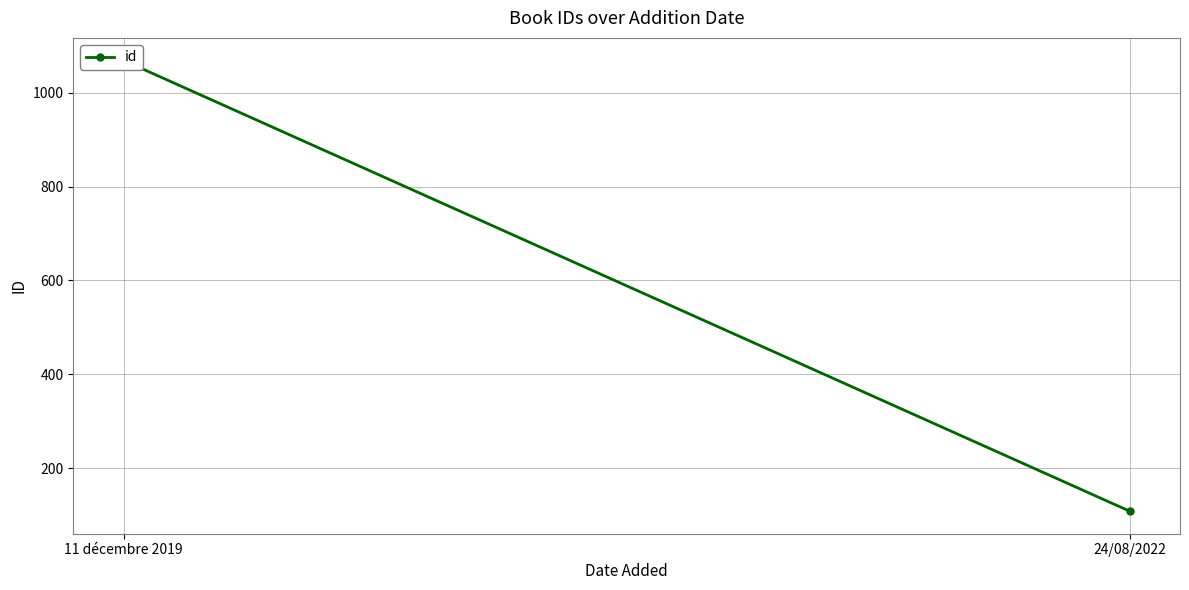

What is the approximate value at 11 décembre 2019, to the nearest 10?

1070